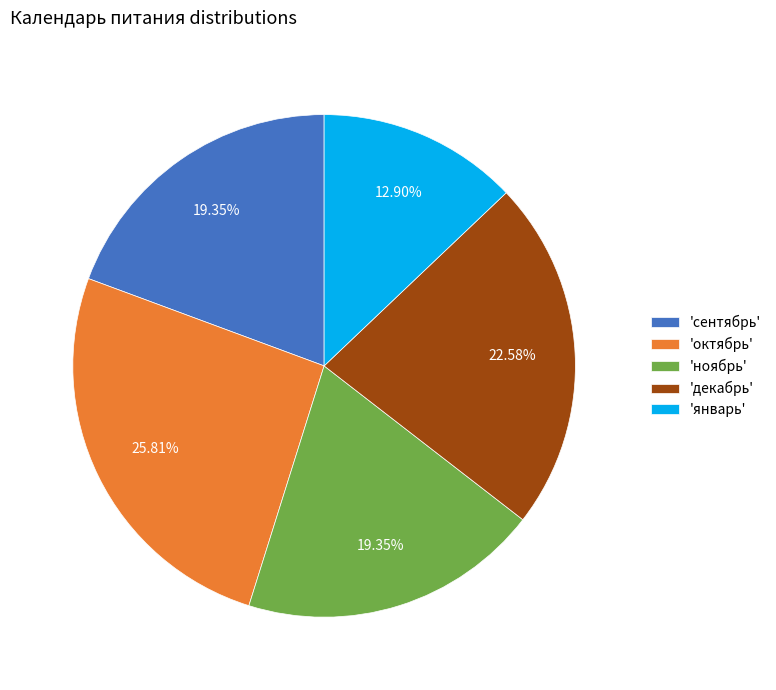

Does 'сентябрь' represent more than half of the total?

No